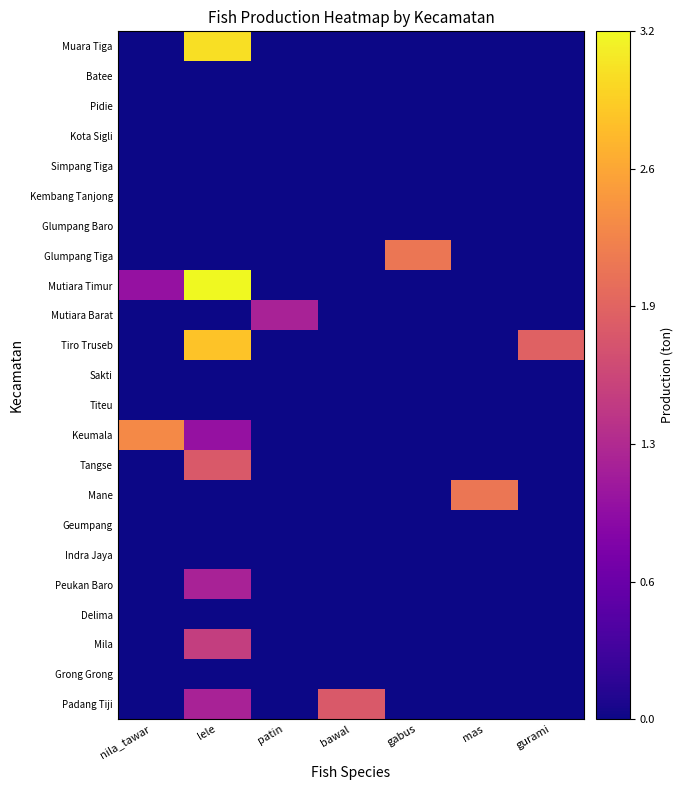

Which series has the largest total across all categories?

Tiro Truseb